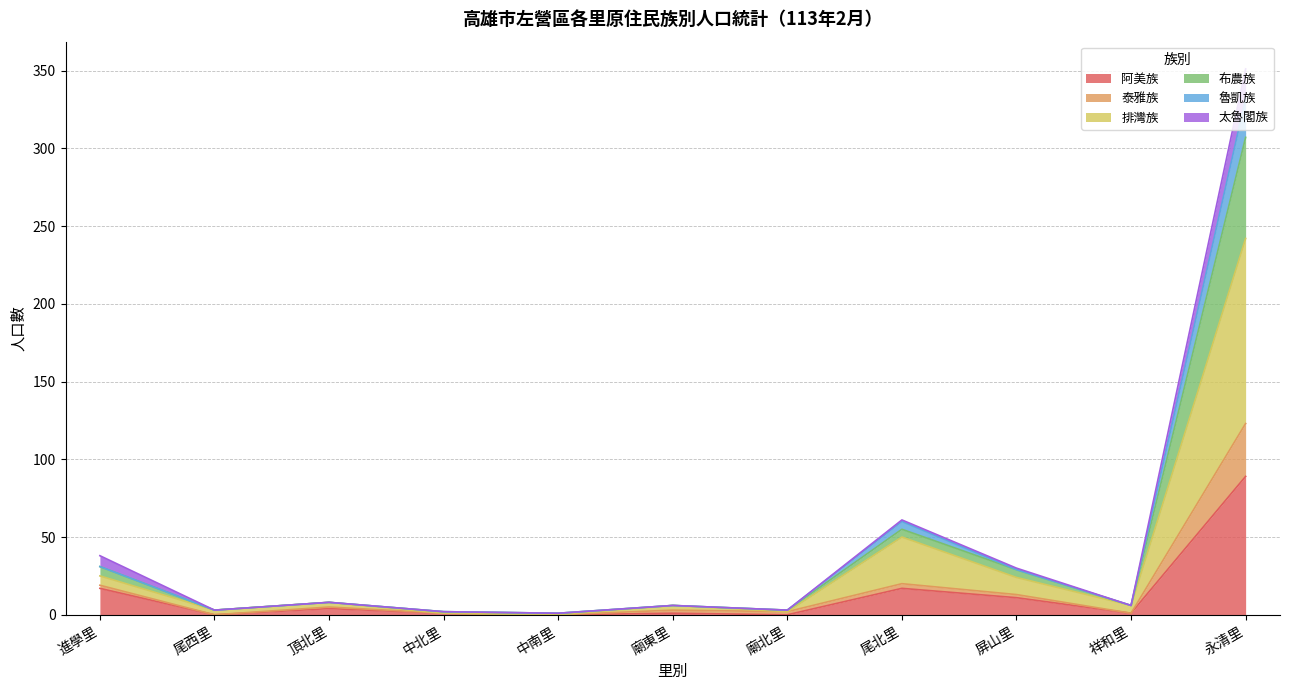

What are all the series names shown in the legend?

阿美族, 泰雅族, 排灣族, 布農族, 魯凱族, 太魯閣族